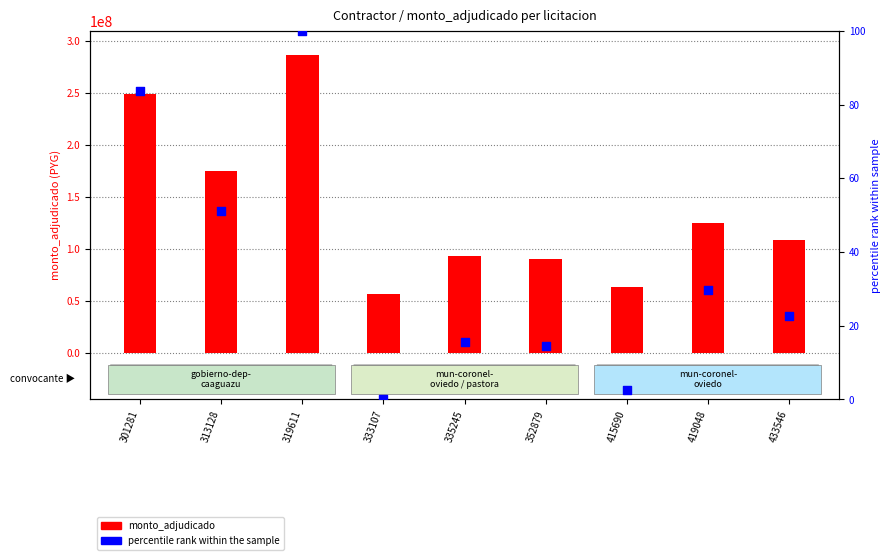

At which category is the sum across all series the highest?

319611